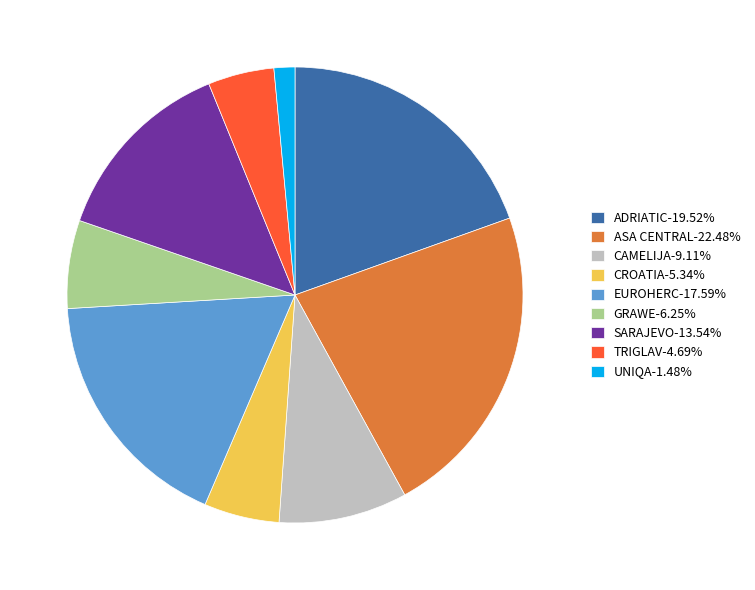

Does any single category account for the majority?

No